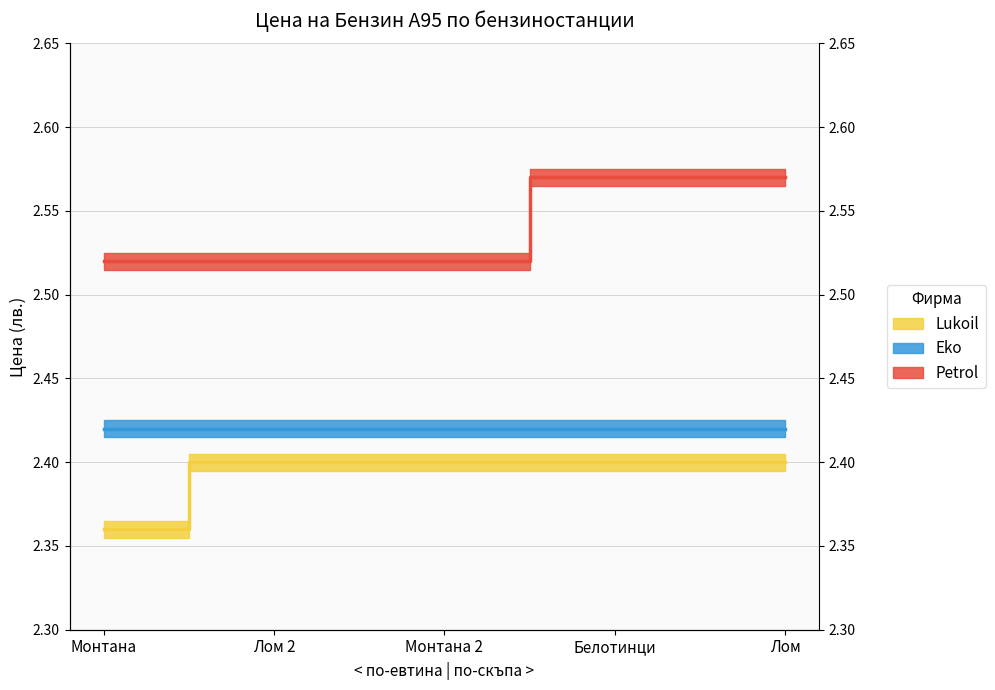

True or false: Petrol and Lukoil intersect in this chart.

False